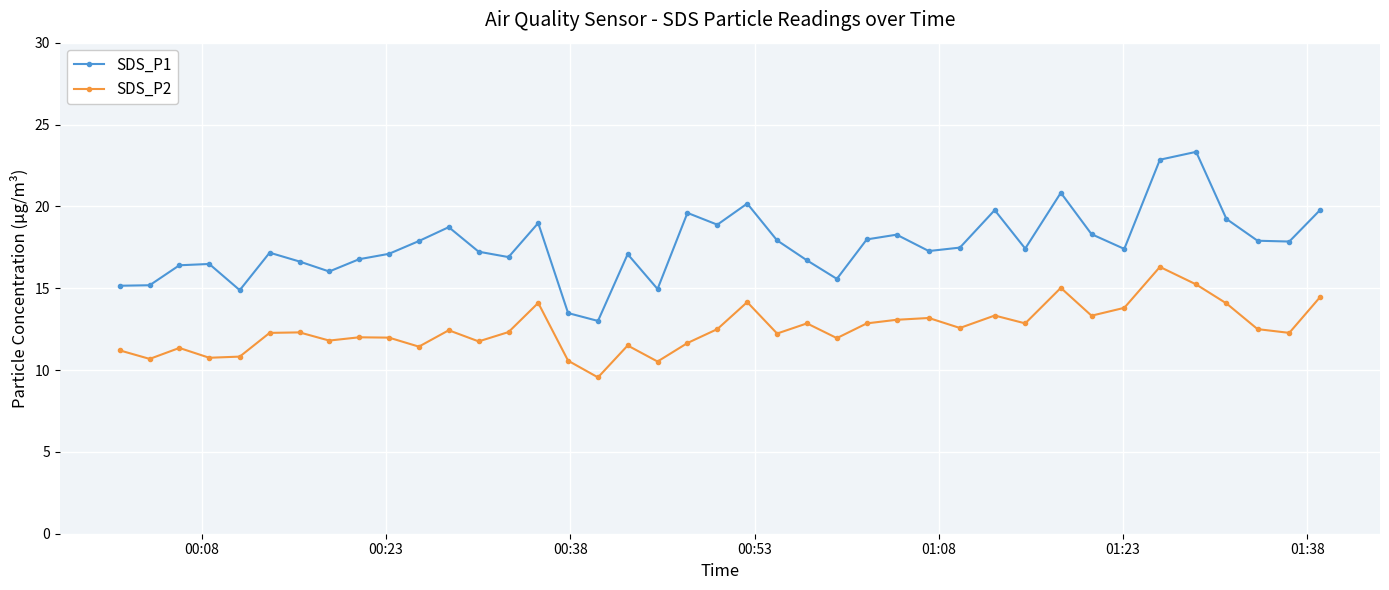

What is the difference between the maximum and minimum values in the SDS_P1 series?

10.3